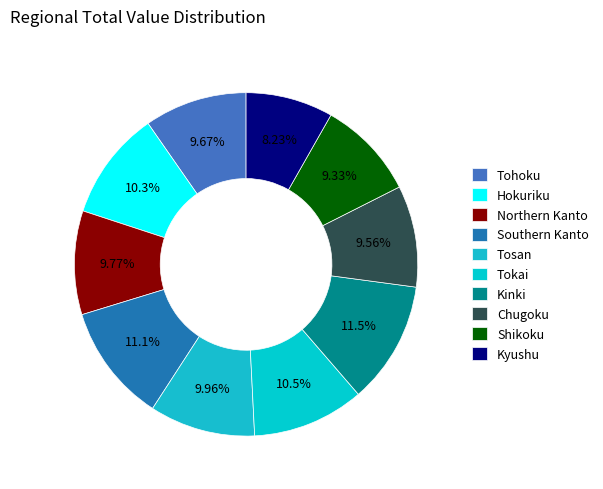

Combined, do Tosan and Tokai account for over 50%?

No